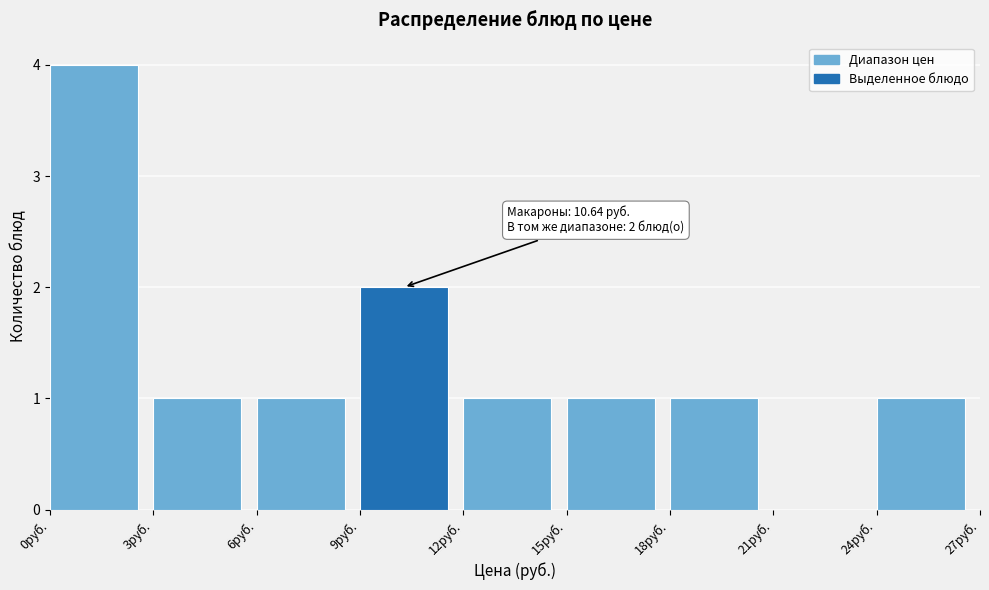

Which range on the x-axis has the tallest bar?

0 to 3